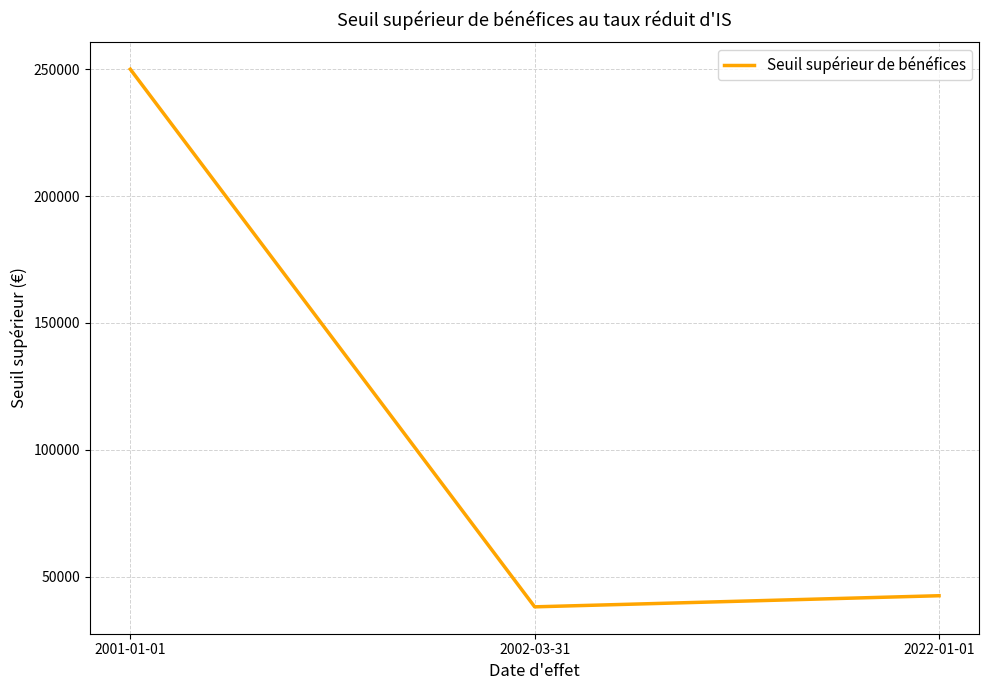

Between 2001-01-01 and 2022-01-01, which is larger?

2001-01-01